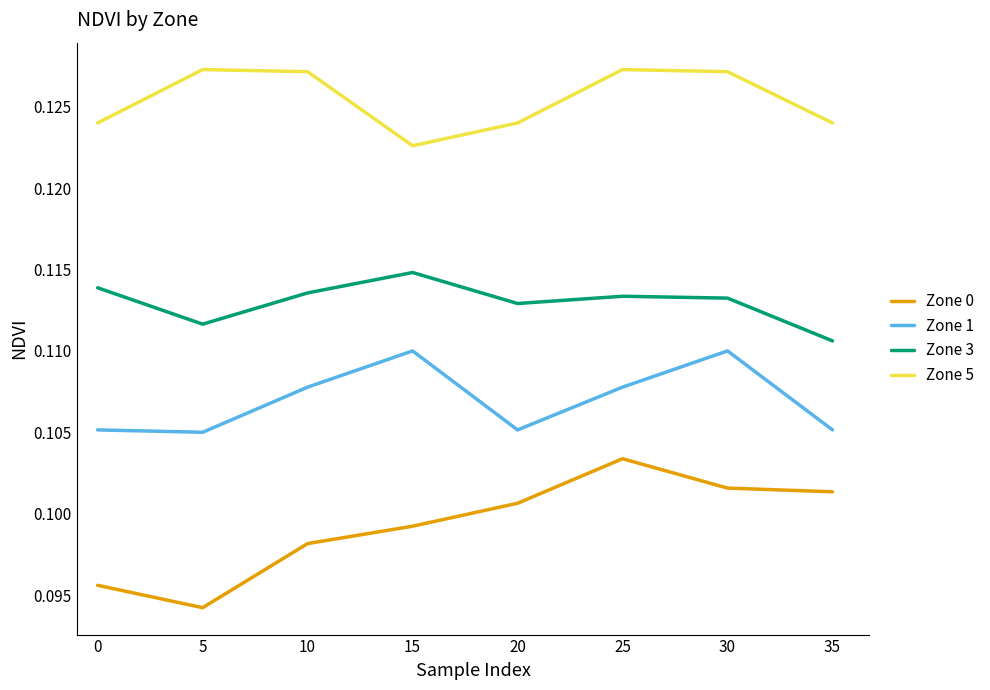

True or false: Zone 0 has more than 0 interior local peaks.

True